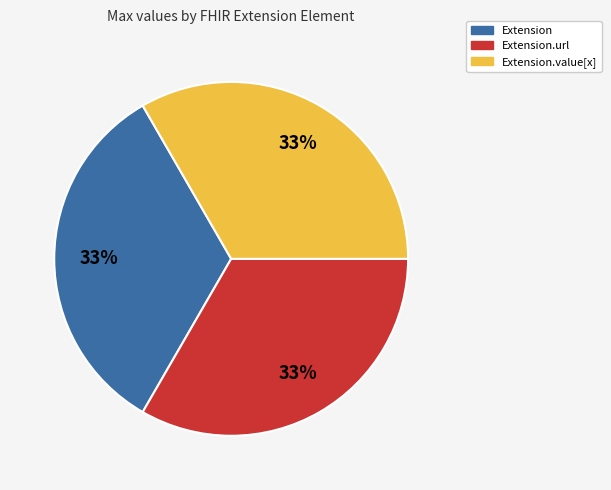

To the nearest percent, what is the average slice percentage?

33%